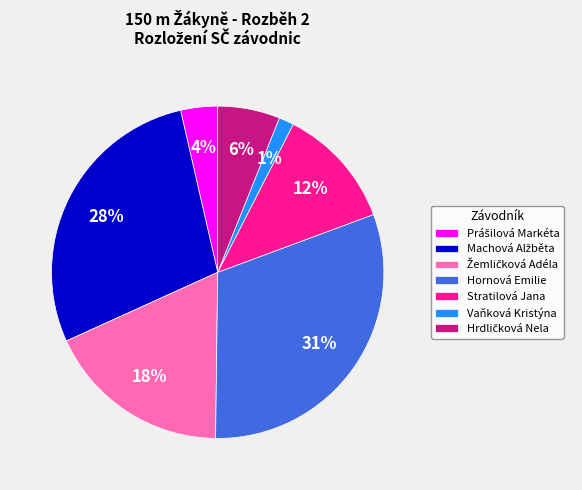

Is there a majority slice in this chart?

No